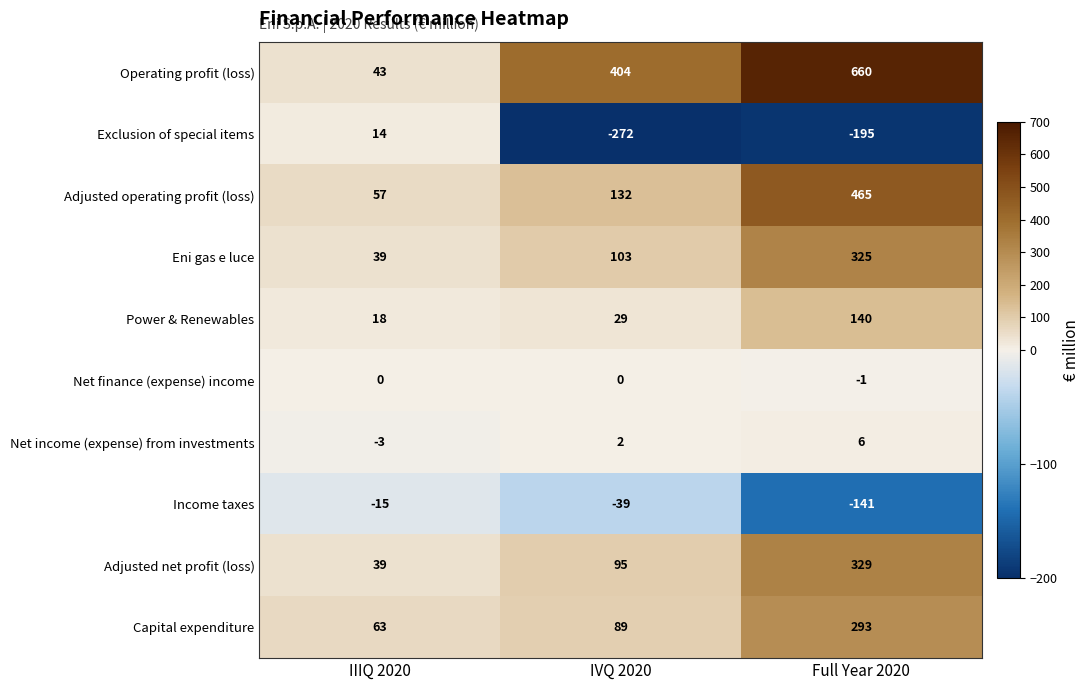

List the series in order of their peak value, highest first.

Operating profit (loss), Adjusted operating profit (loss), Adjusted net profit (loss), Eni gas e luce, Capital expenditure, Power & Renewables, Exclusion of special items, Net income (expense) from investments, Net finance (expense) income, Income taxes